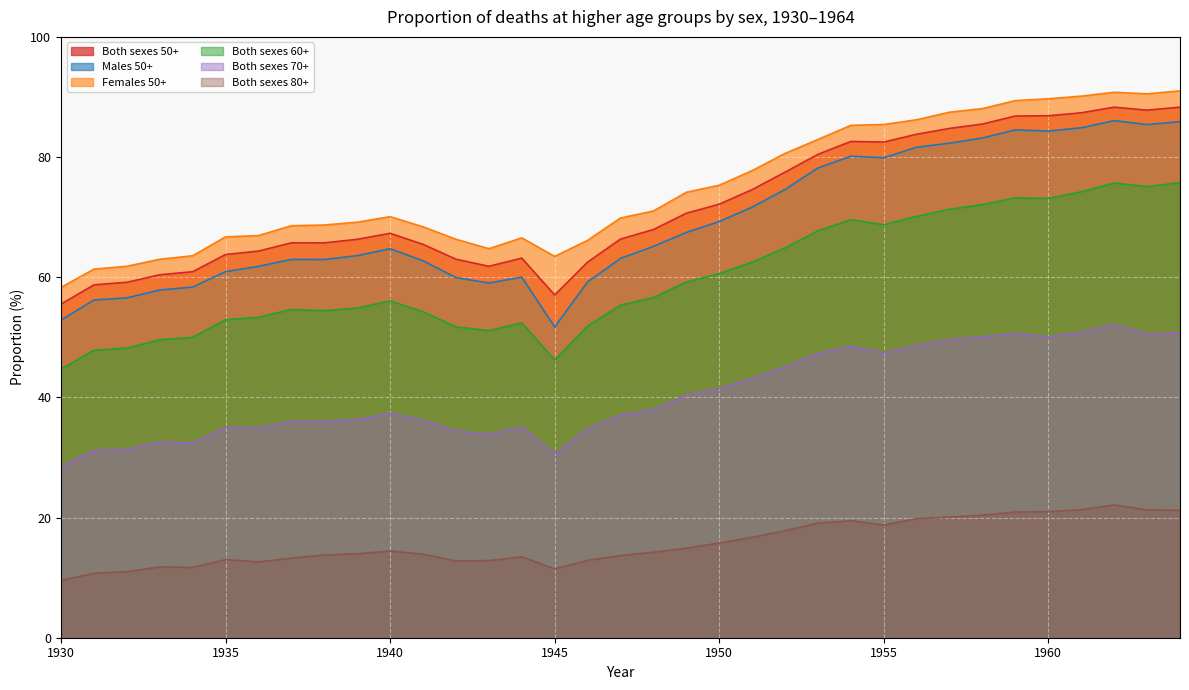

What is the spread (max minus min) of values at 1960?

68.7